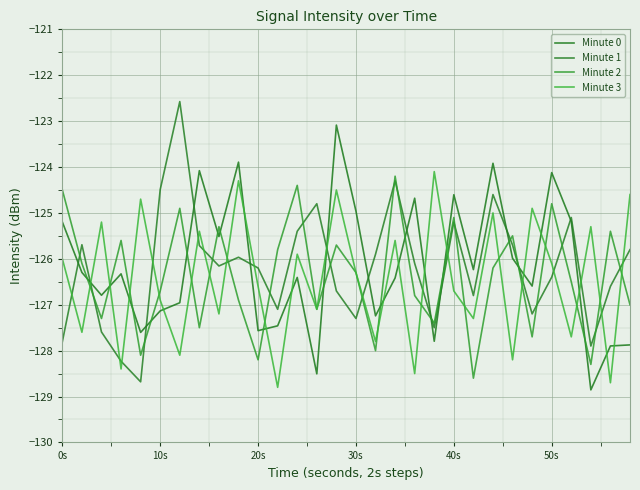

True or false: Minute 0 has more than 1 interior local peaks.

True